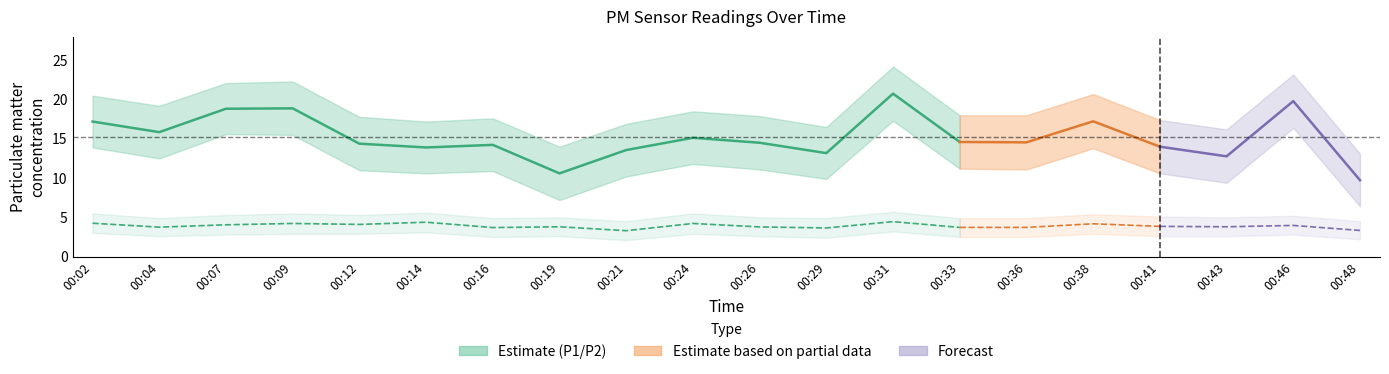

How many interior local peaks (higher than both neighbors) does the data have?

5